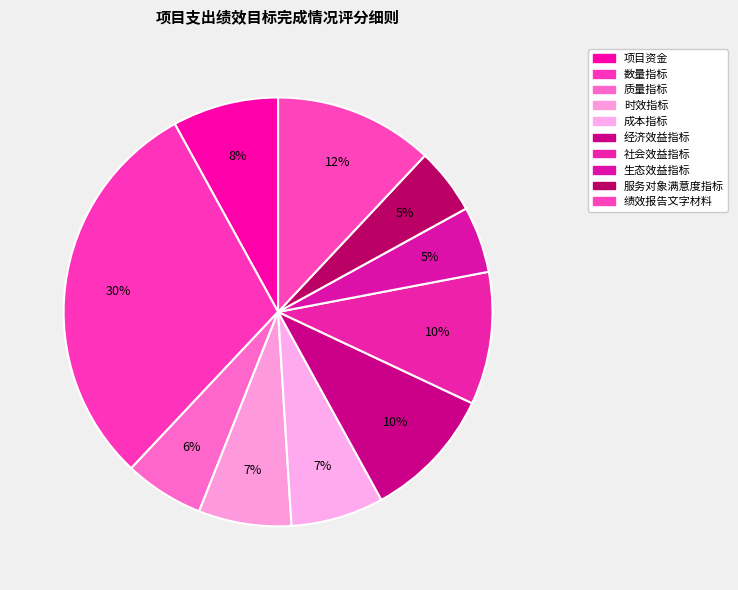

Count the number of slices in the pie.

10